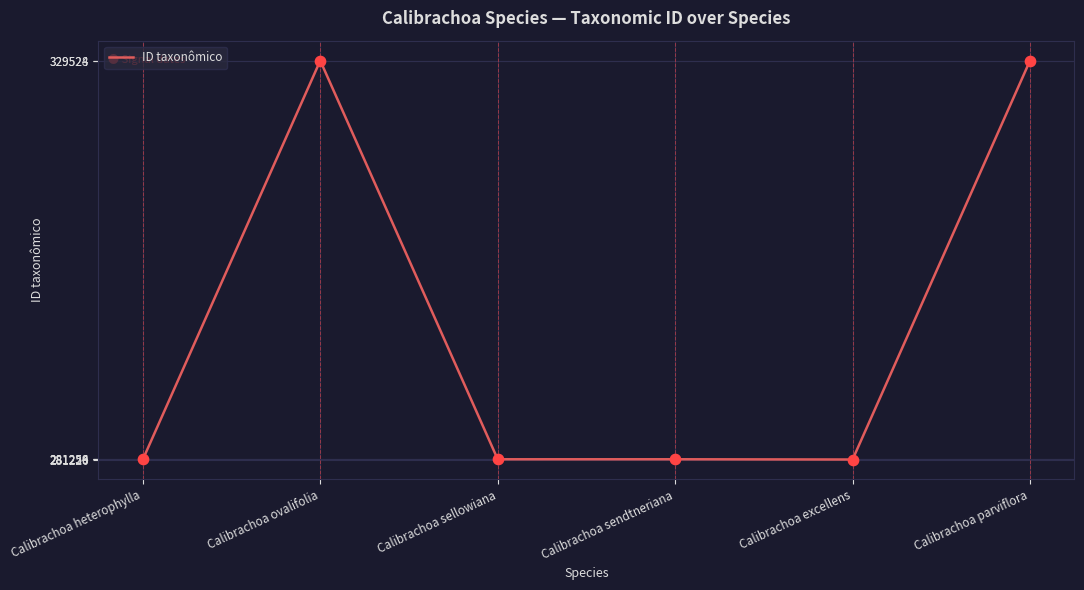

Between Calibrachoa excellens and Calibrachoa parviflora, which is larger?

Calibrachoa parviflora